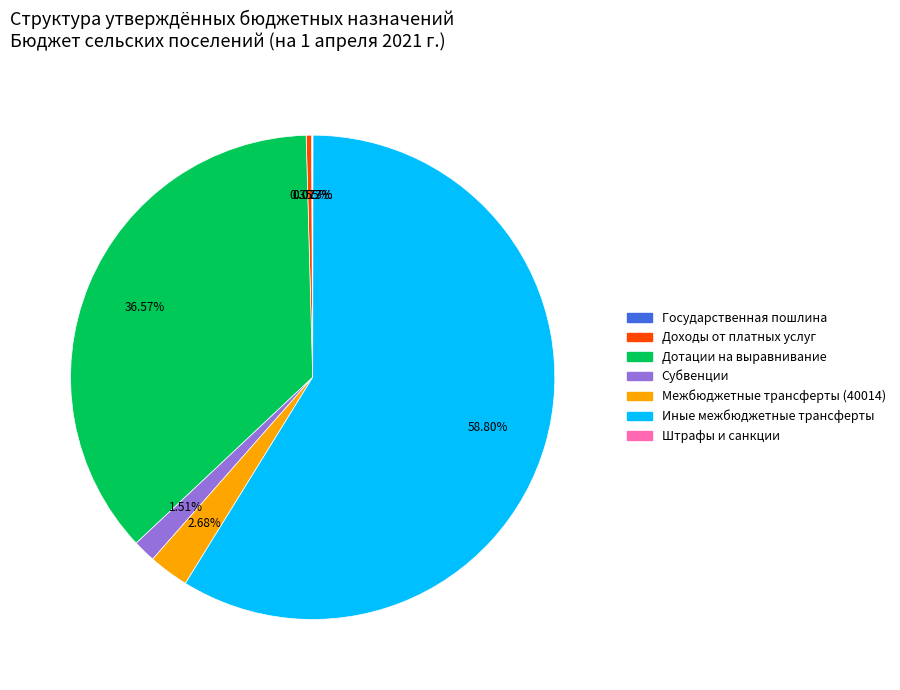

Is there any slice that represents more than half of the pie?

Yes